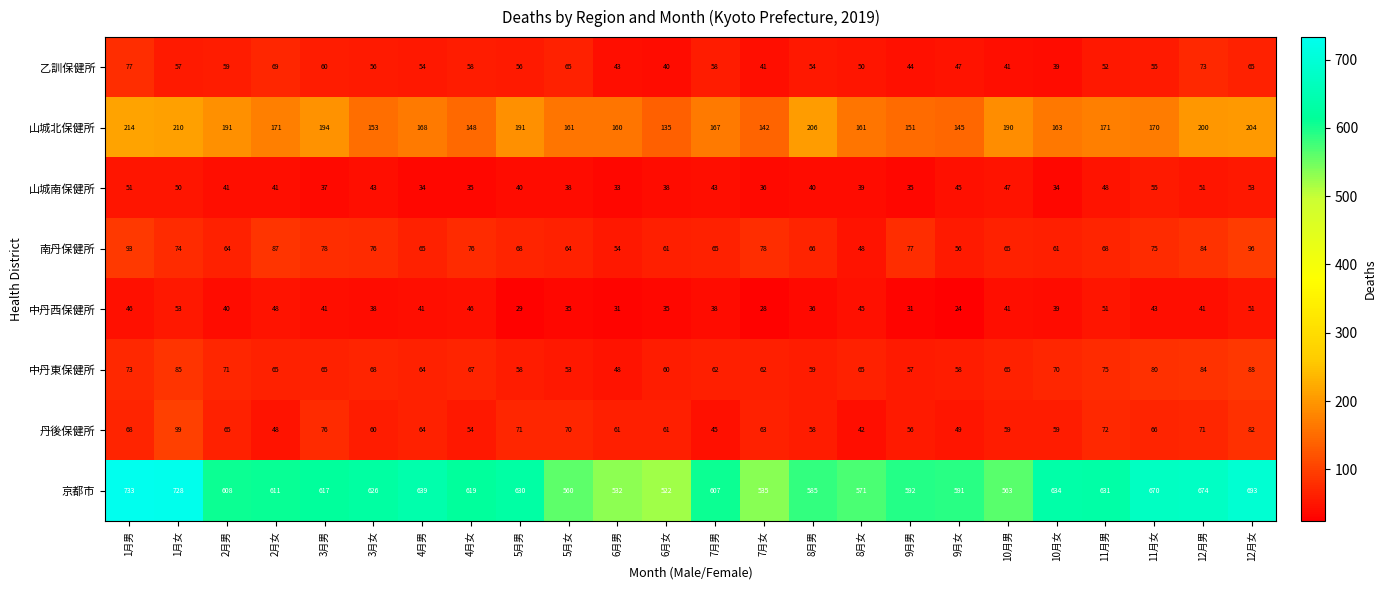

What is the maximum value shown in the chart?

733